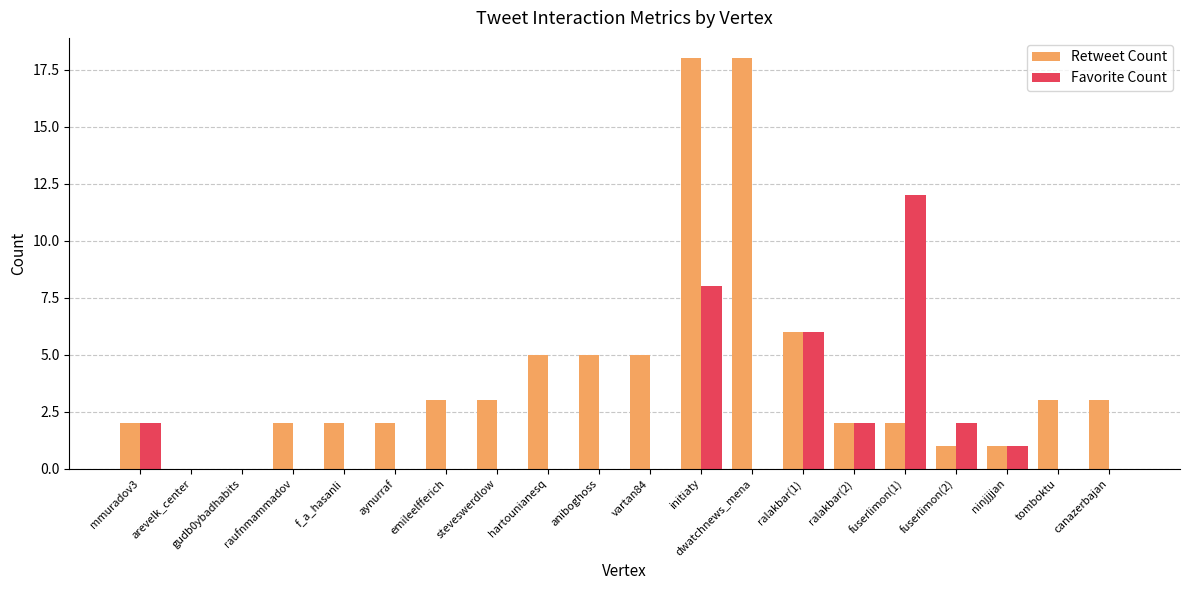

Which series has the largest total across all categories?

Retweet Count